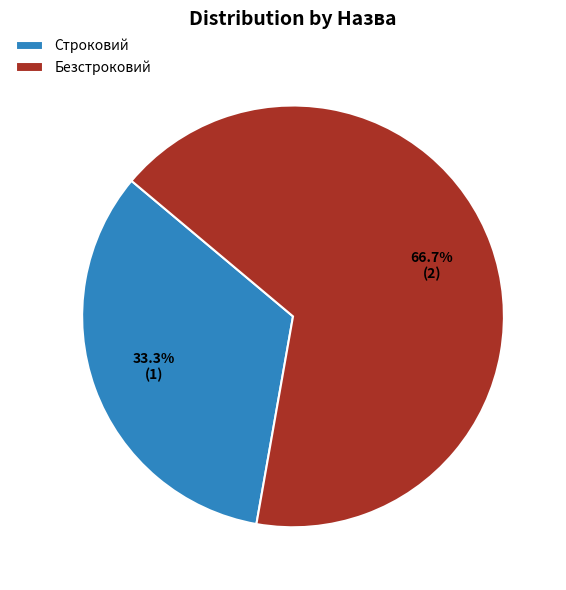

Count the number of slices in the pie.

2